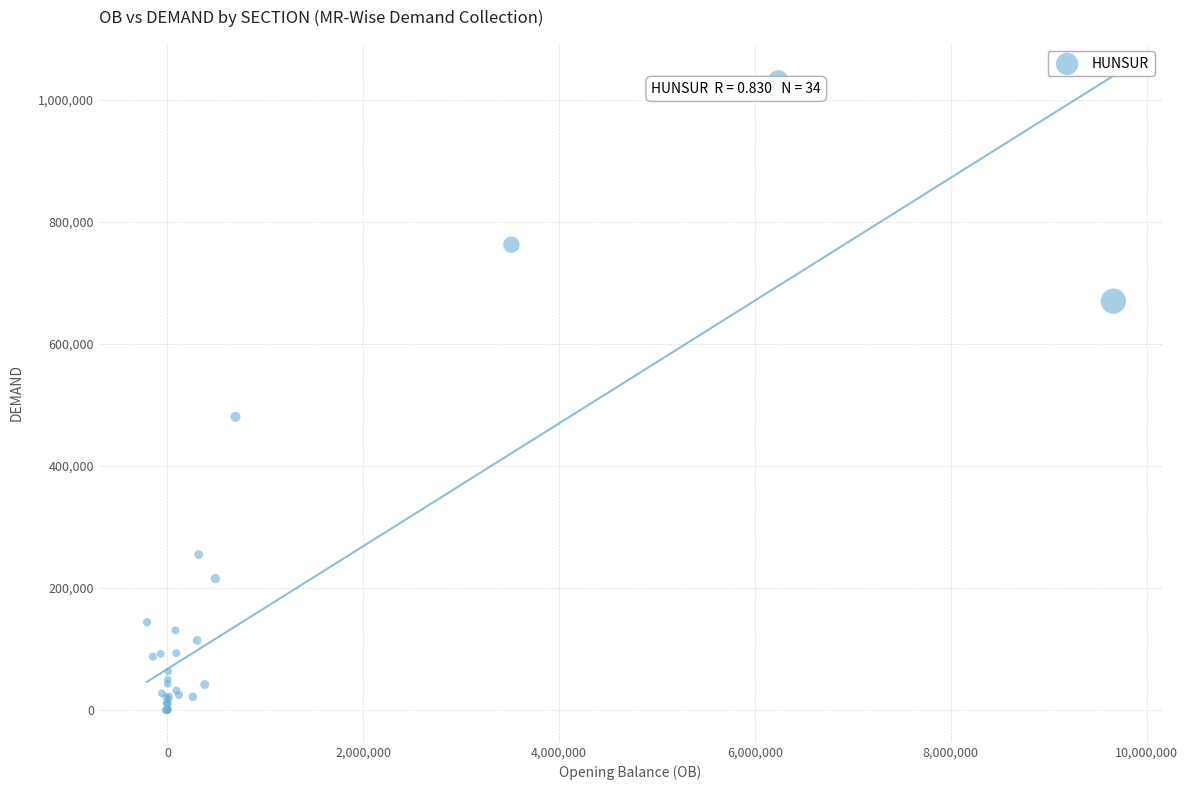

What Y value in the scatter plot is closest to 515685?

480596.2